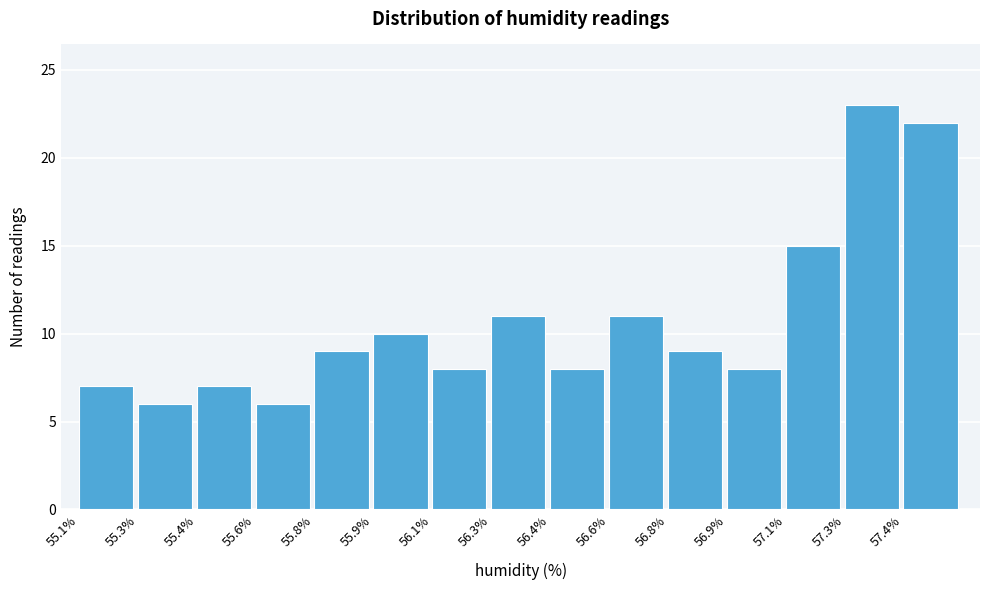

Reading left to right, what are all the values shown in this chart?

7	6	7	6	9	10	8	11	8	11	9	8	15	23	22